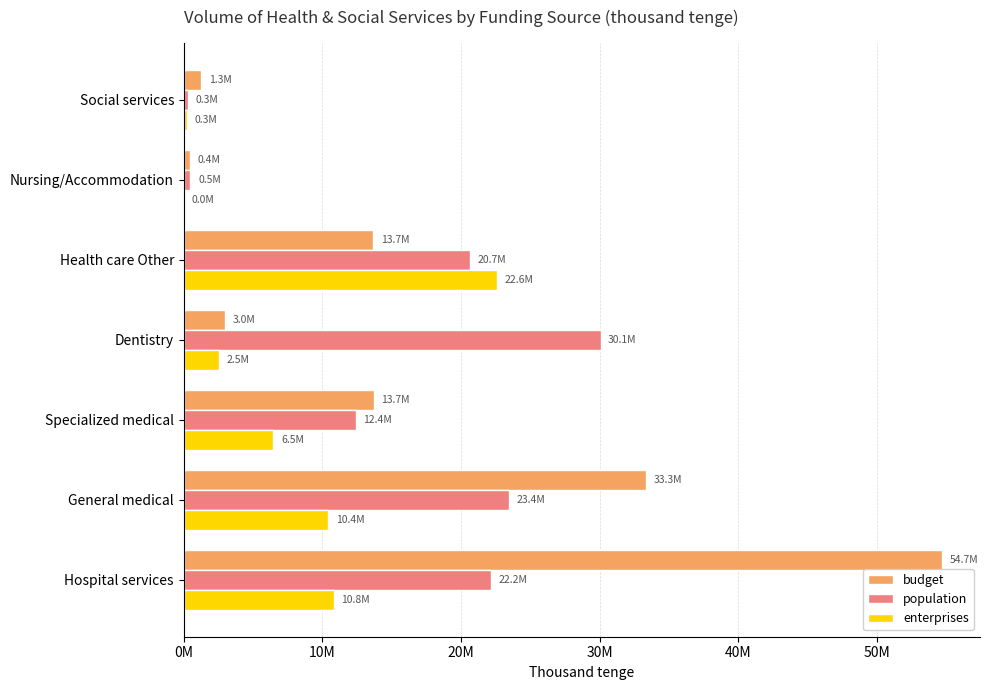

What position from the left is Dentistry?

4